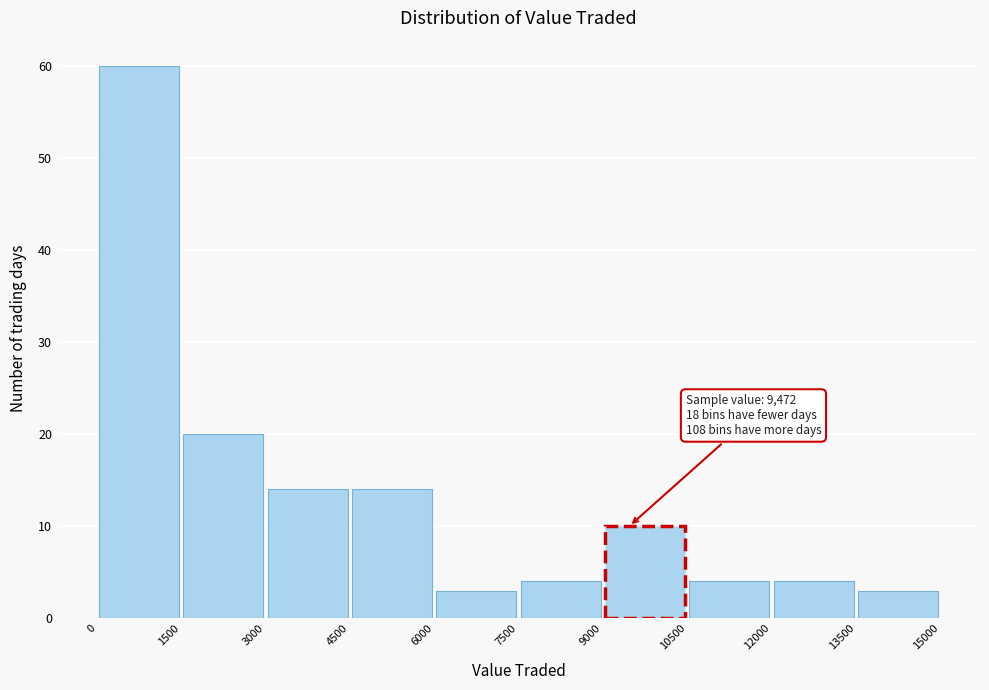

Which range on the x-axis has the tallest bar?

0 to 1500